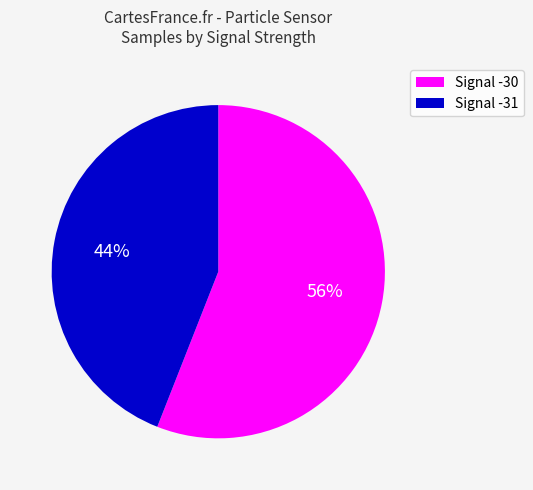

To the nearest percent, what is the average slice percentage?

50%